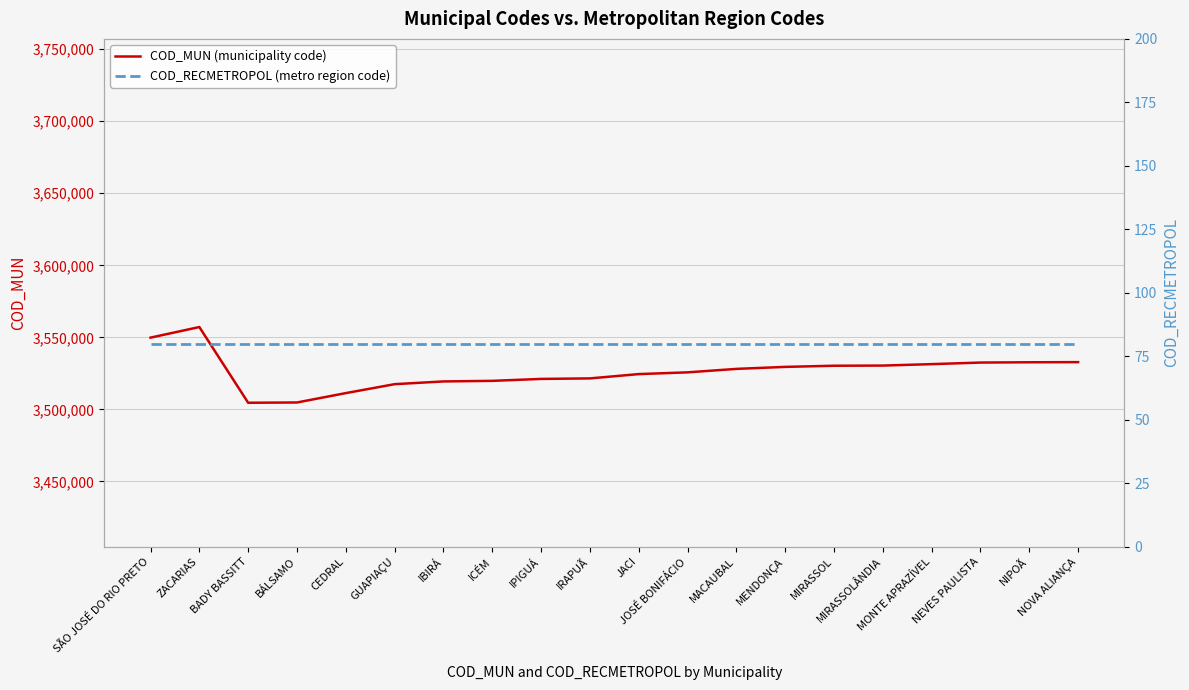

Is the value of COD_MUN (municipality code) at MENDONÇA greater than the value of COD_RECMETROPOL (metro region code) at NIPOÃ?

Yes